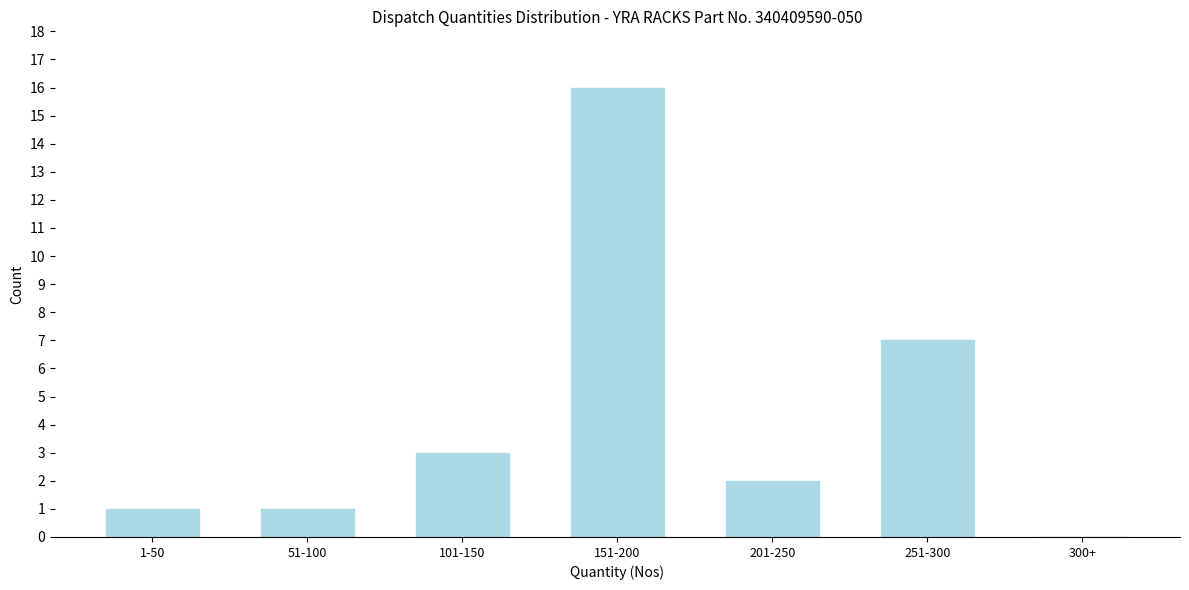

Reading right to left, transcribe all the data shown in this chart.

300+=0	251-300=7	201-250=2	151-200=16	101-150=3	51-100=1	1-50=1